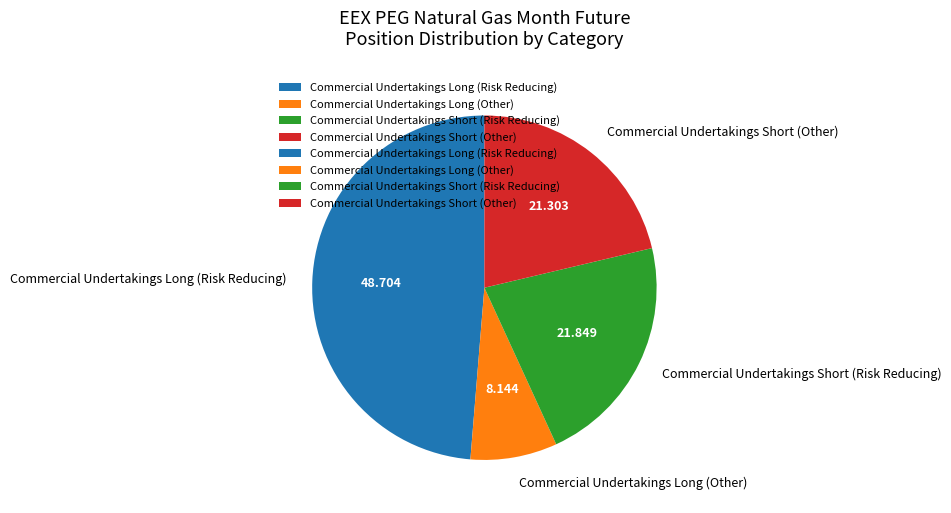

Which category has the smallest portion of the pie?

Commercial Undertakings Long (Other)